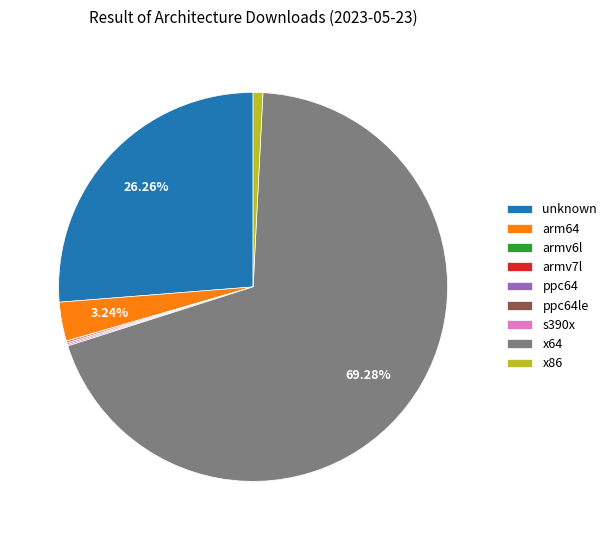

Which category accounts for the majority?

x64